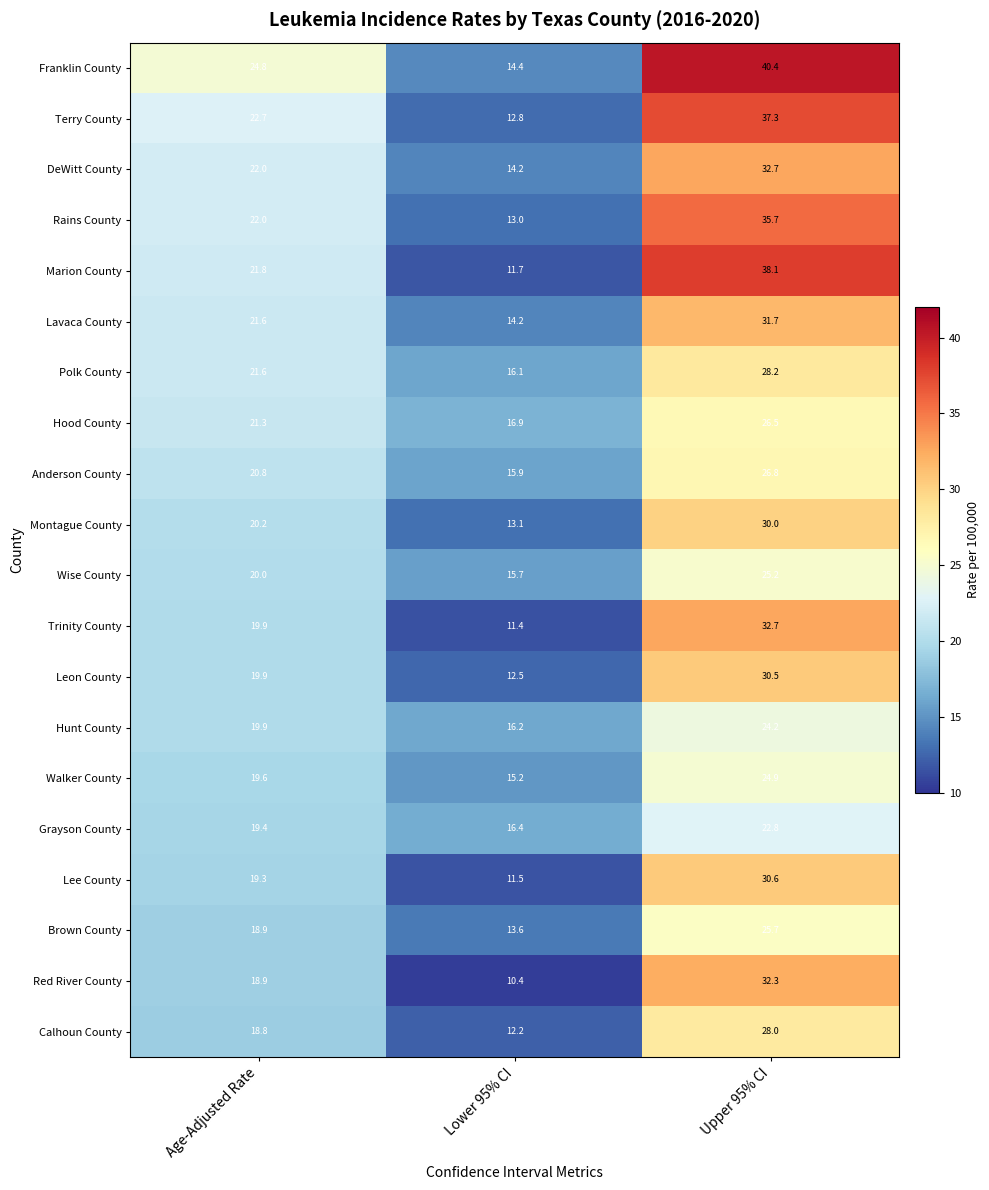

Which label corresponds to the largest value in the chart?

Upper 95% CI